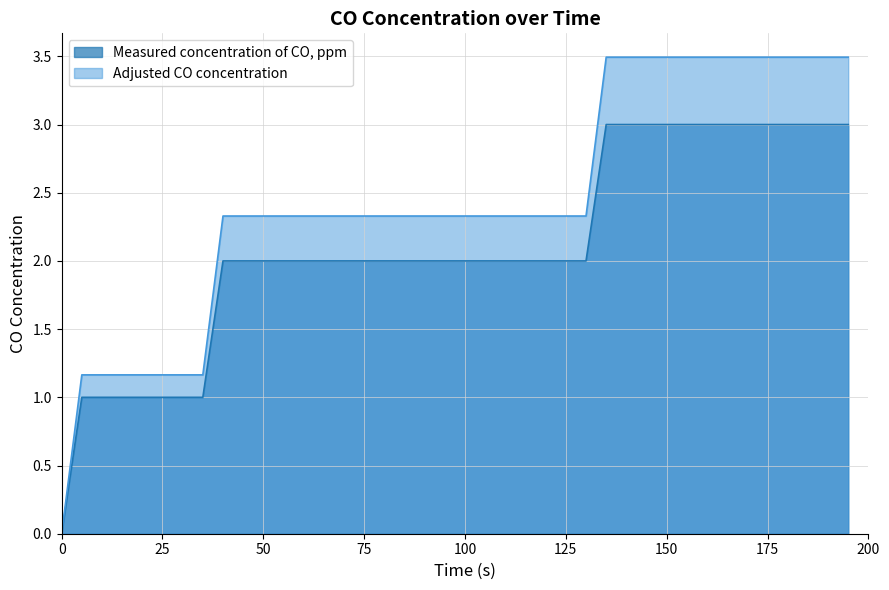

At 75, list the series in order from largest to smallest.

Adjusted CO concentration, Measured concentration of CO, ppm